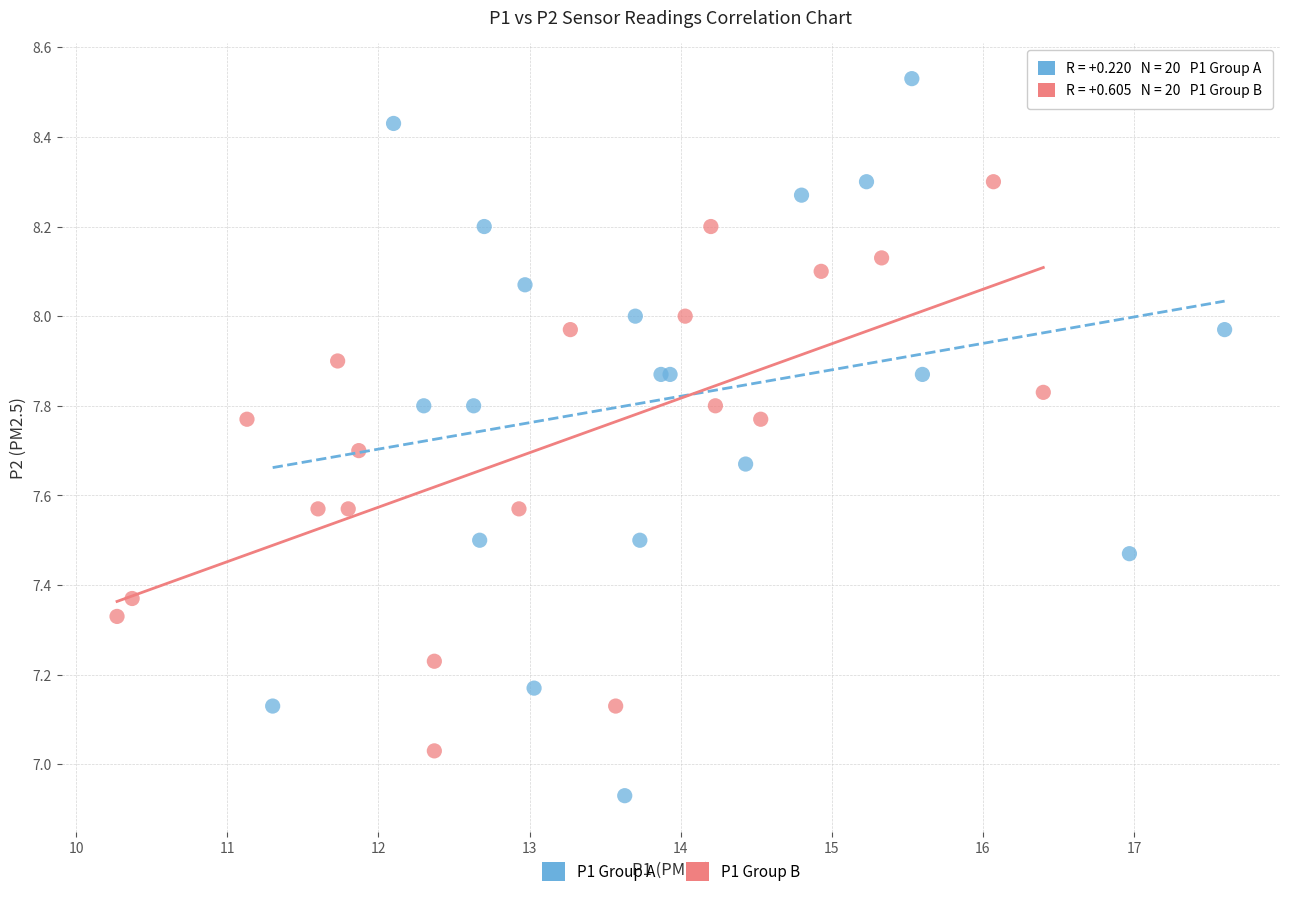

What are all the series names shown in the legend?

P1 Group A, P1 Group B